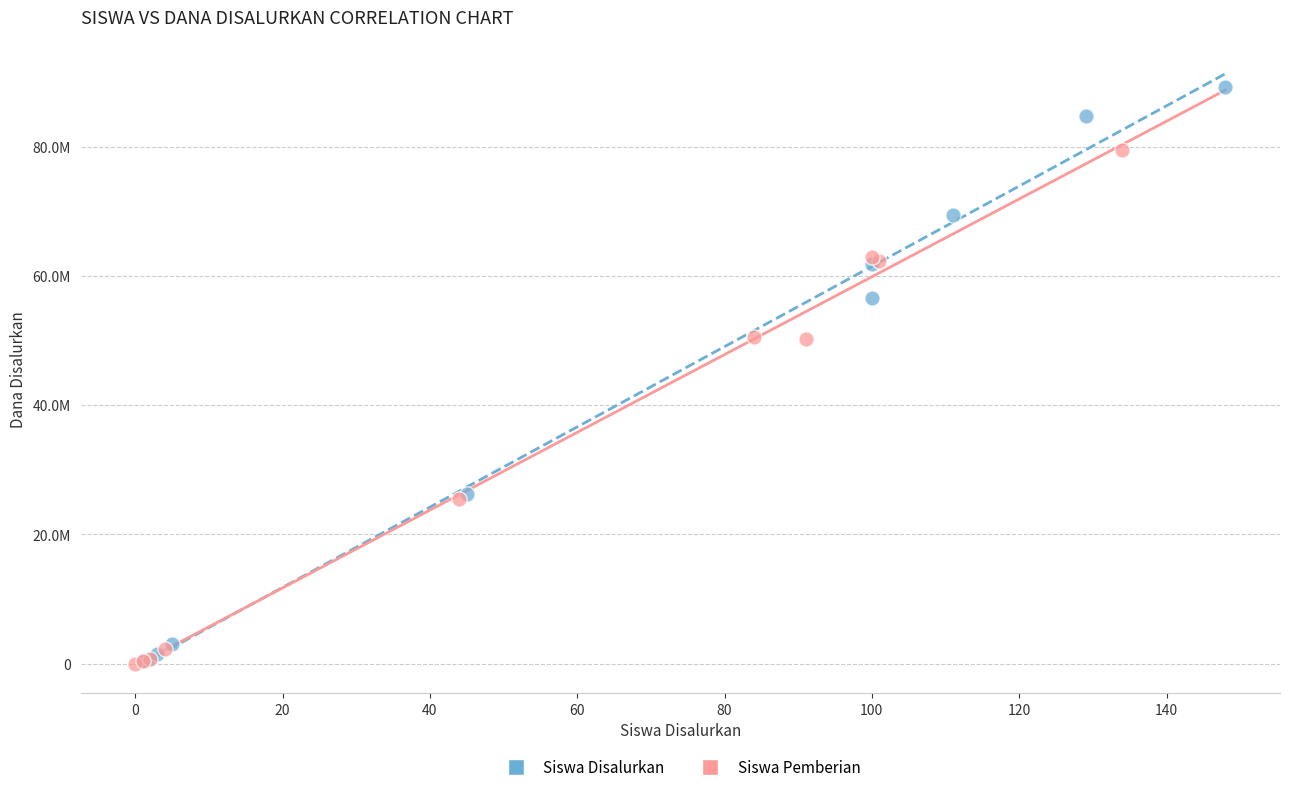

Which series has the largest Y range (max minus min)?

Siswa Disalurkan